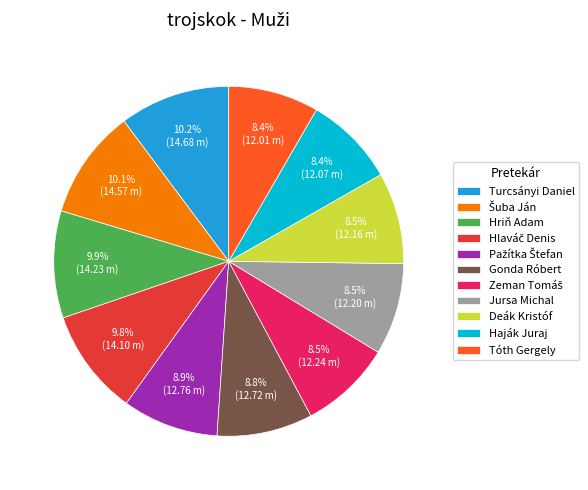

Is Deák Kristóf the majority of the pie?

No